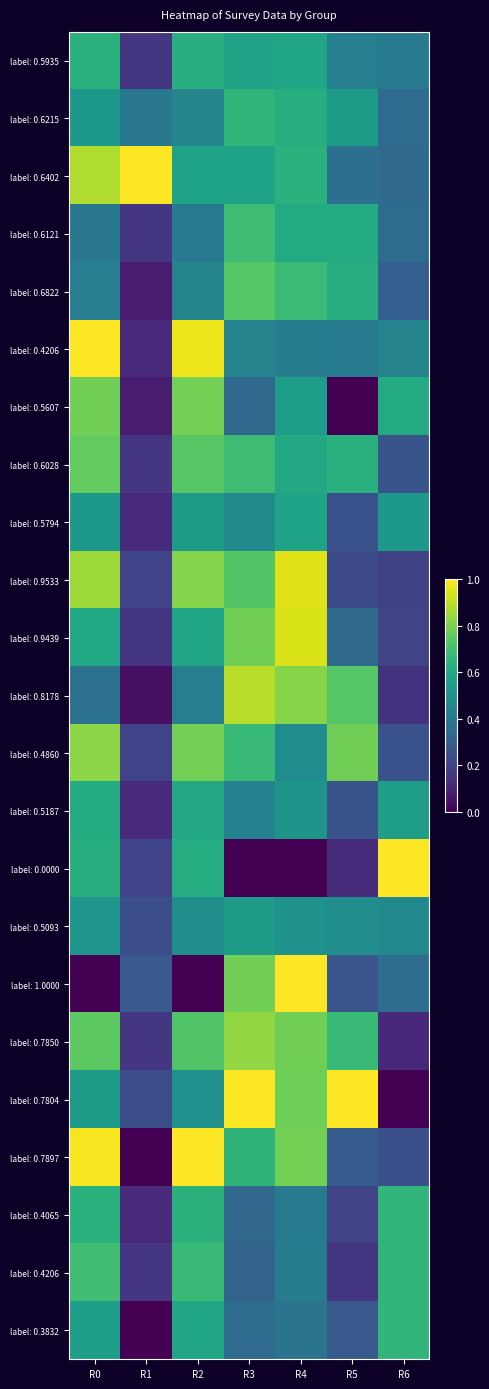

At which category is the sum across all series the highest?

R0